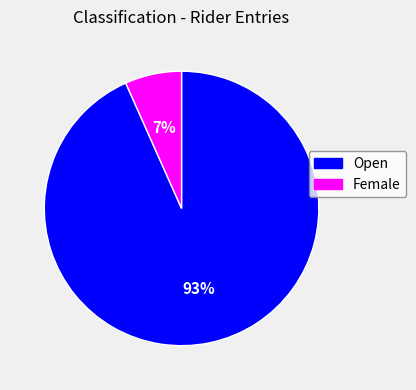

To the nearest percent, what portion does Female represent?

7%